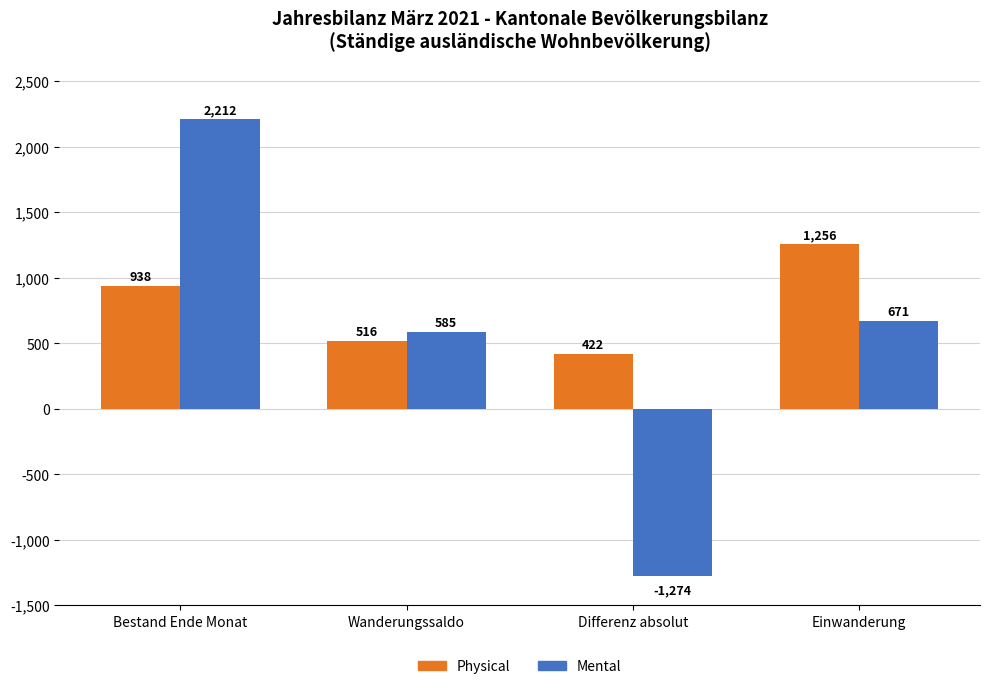

Which series has the largest total across all categories?

Physical